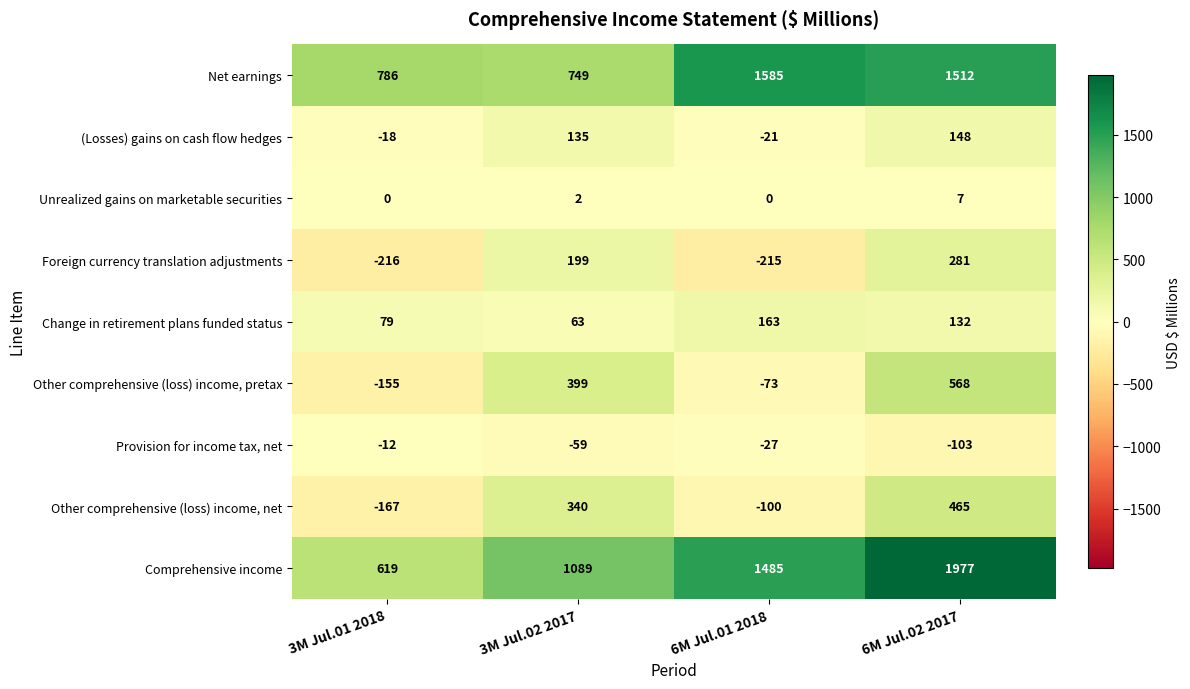

Between 3M Jul.01 2018 and 6M Jul.01 2018, which series saw the biggest shift?

Comprehensive income